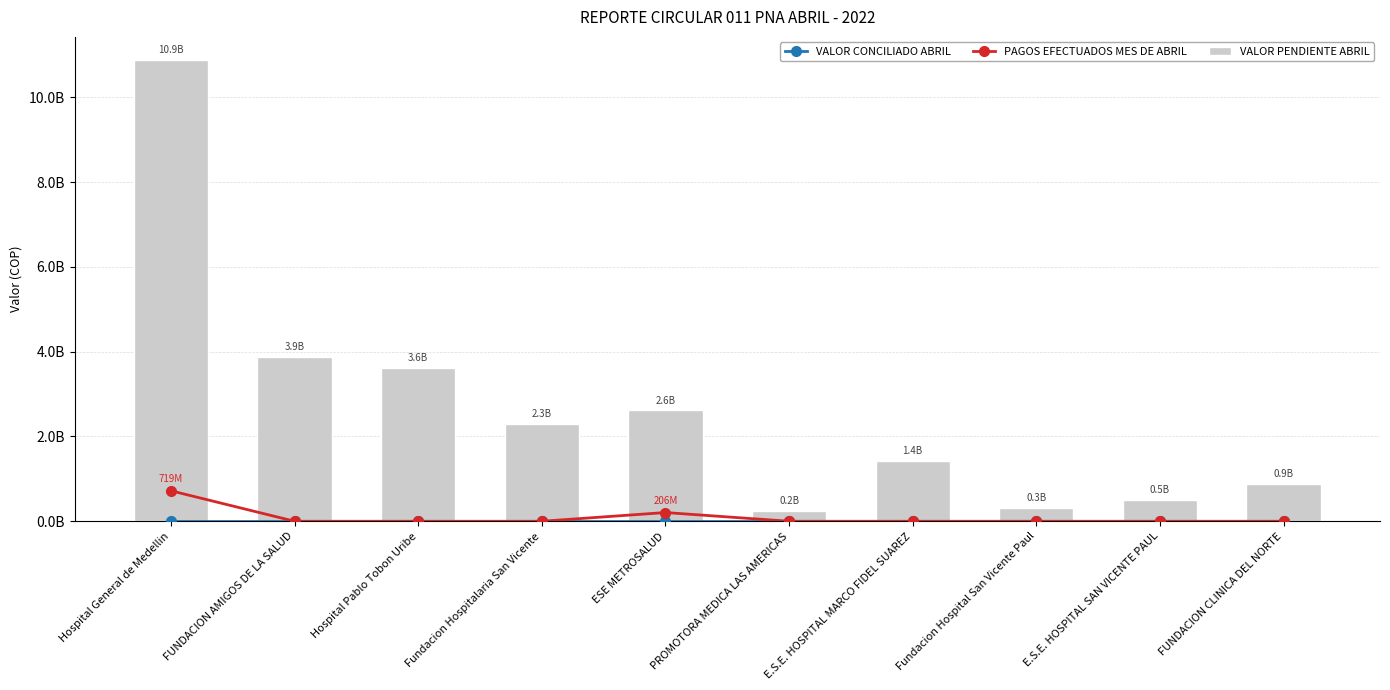

What are all the series names shown in the legend?

VALOR CONCILIADO ABRIL, PAGOS EFECTUADOS MES DE ABRIL, VALOR PENDIENTE ABRIL